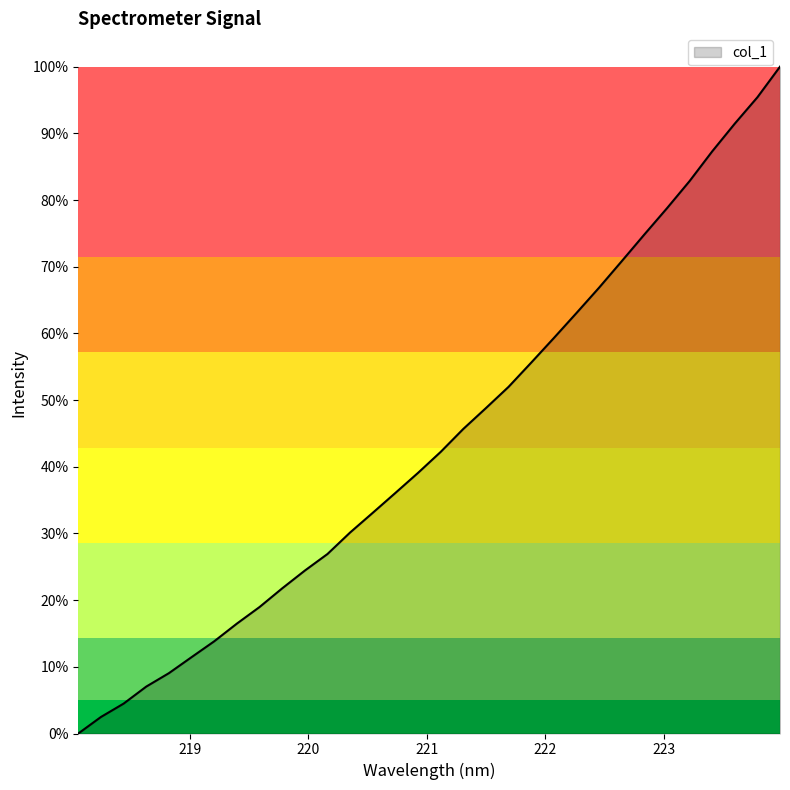

What is the difference between the maximum and minimum values?

100.0